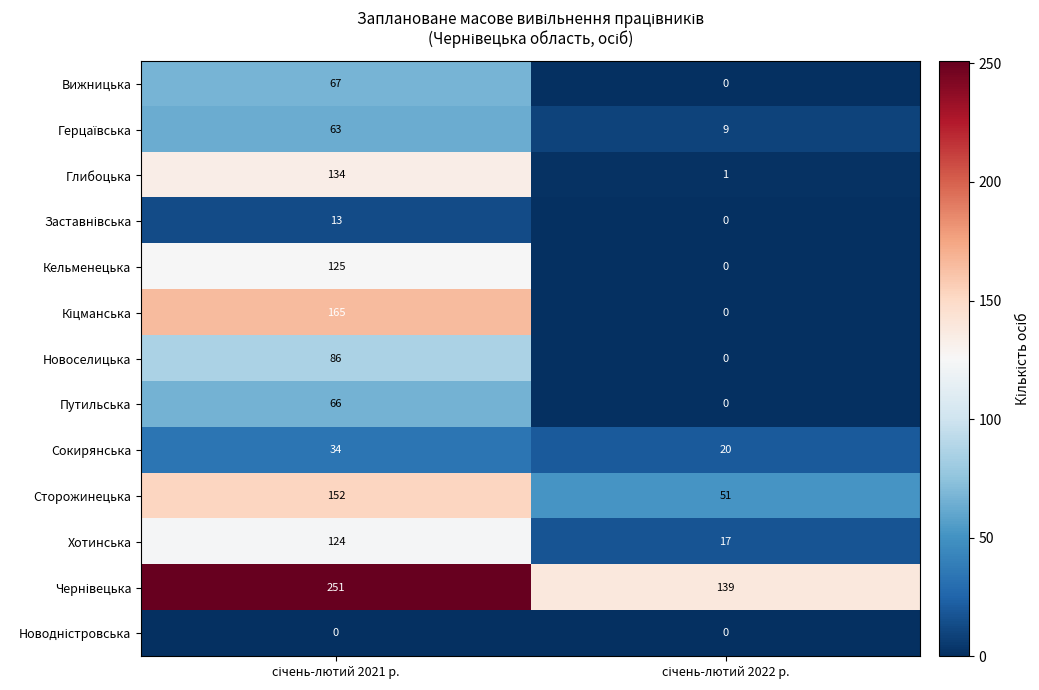

What is the greatest value displayed?

251